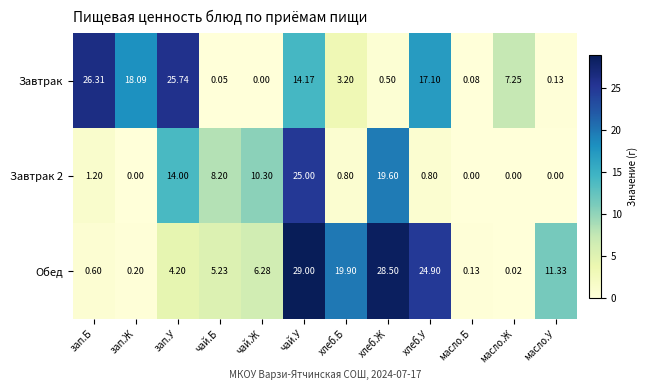

At which category does the chart reach its peak across all series?

чай.У